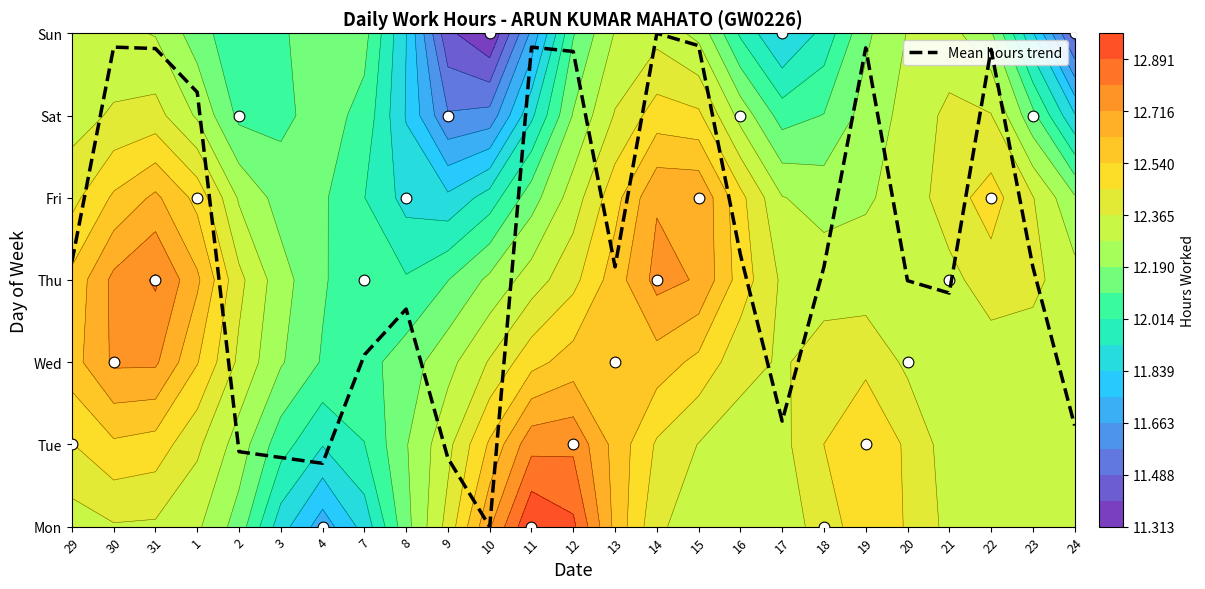

What is the difference between the second highest and minimum values?

5.8